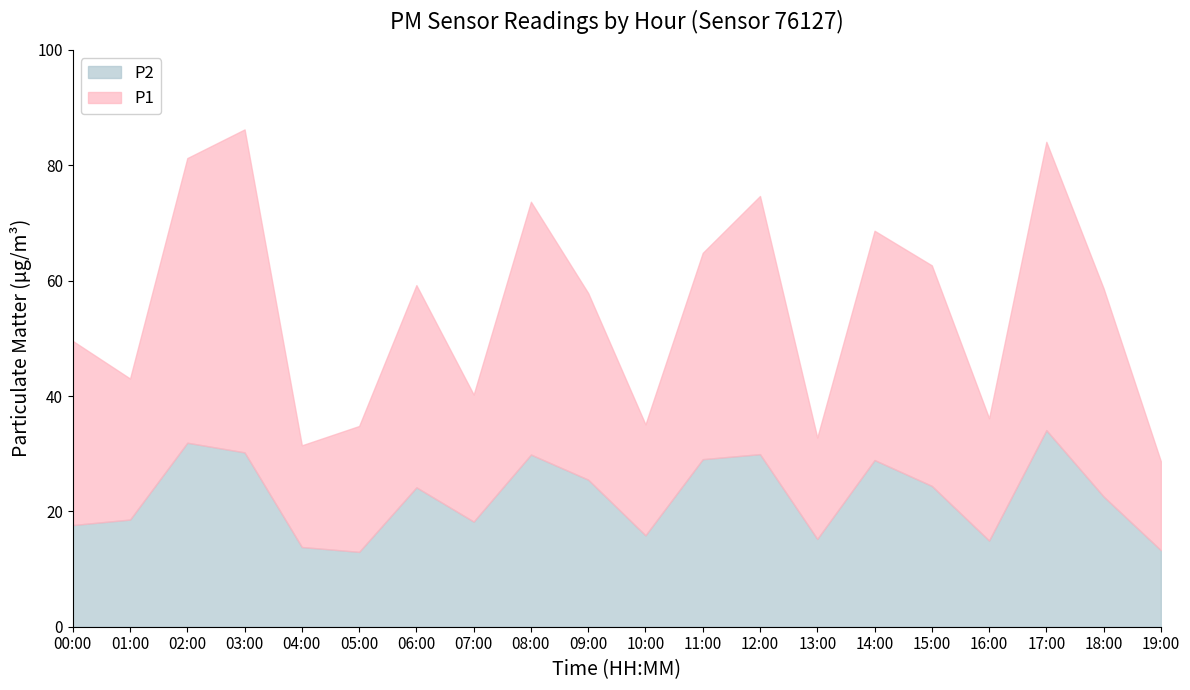

Where does the P1 series first go above 58?

02:00